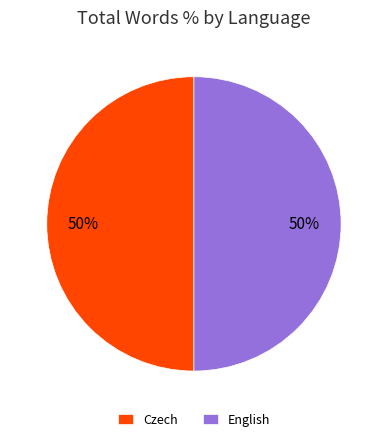

To the nearest percent, what percentage of the pie is Czech?

50%